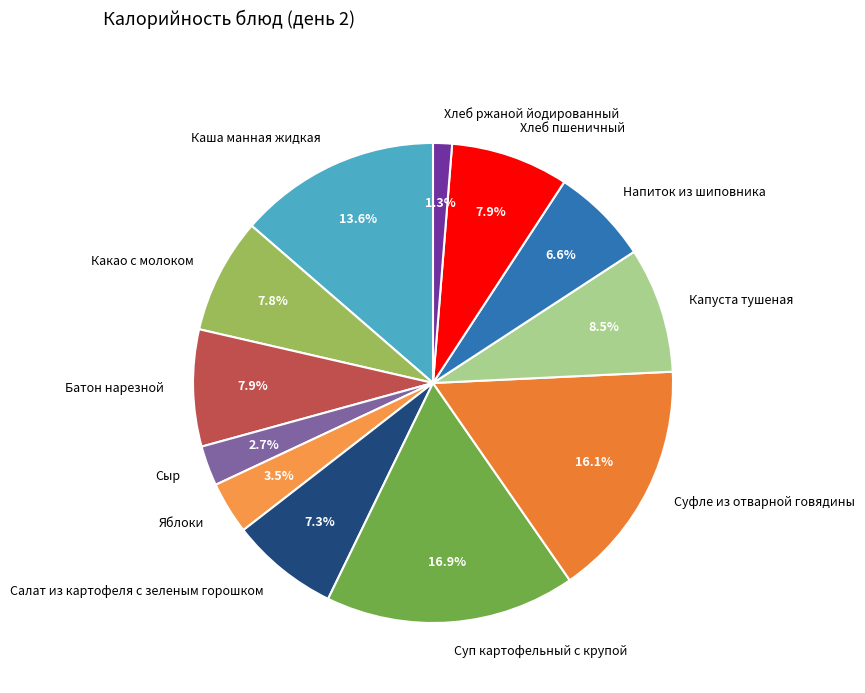

Which slice is the largest?

Суп картофельный с крупой